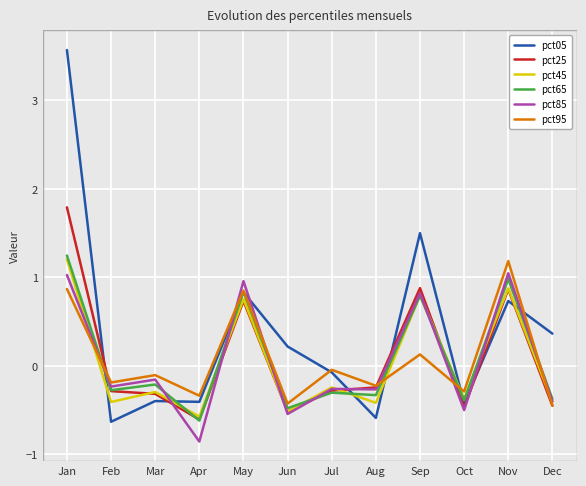

What are all the series names shown in the legend?

pct05, pct25, pct45, pct65, pct85, pct95